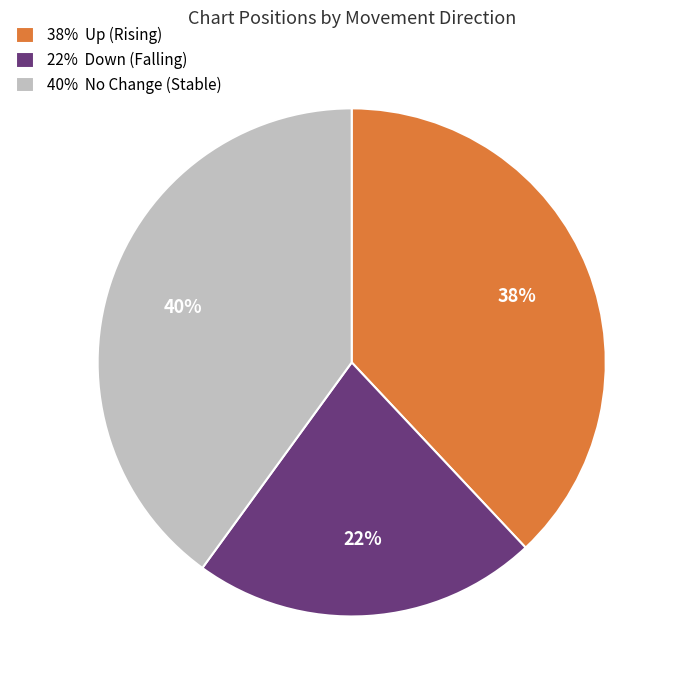

What percentage is the 22% Down (Falling) slice, to the nearest percent?

22%